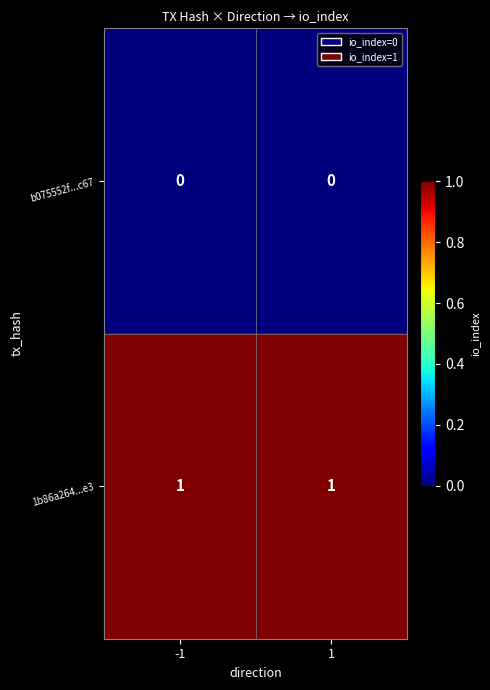

Is it true that 1b86a264...e3 equals 2 at -1?

False